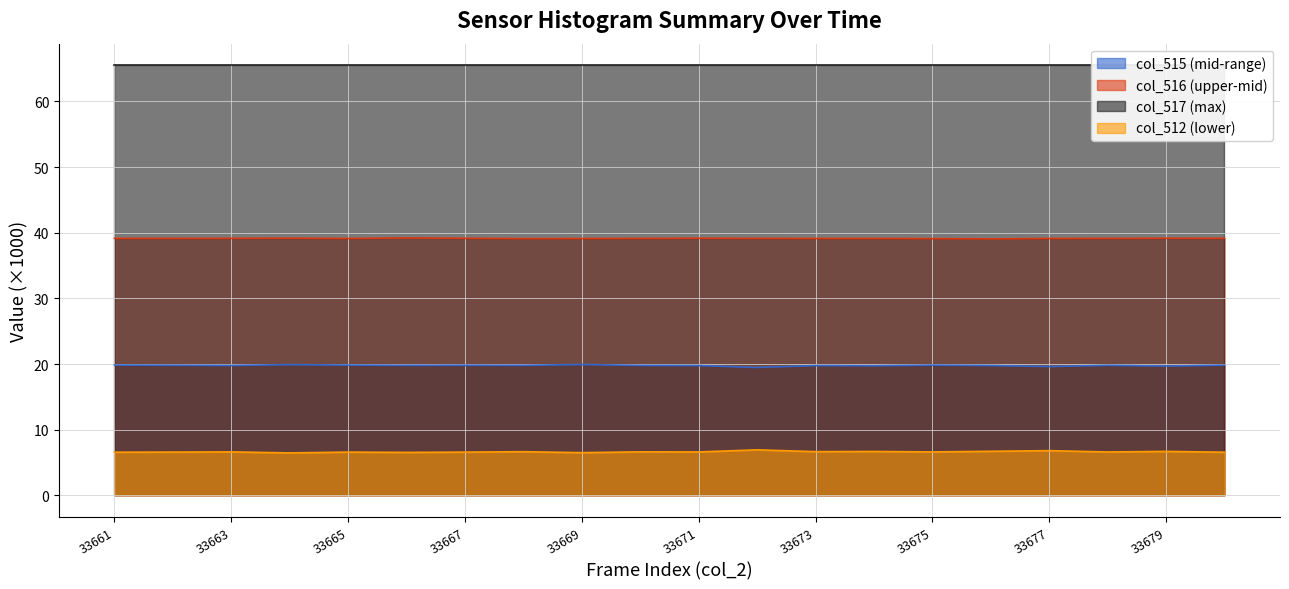

True or false: col_515 has a value of 12.1 at 33677.

False